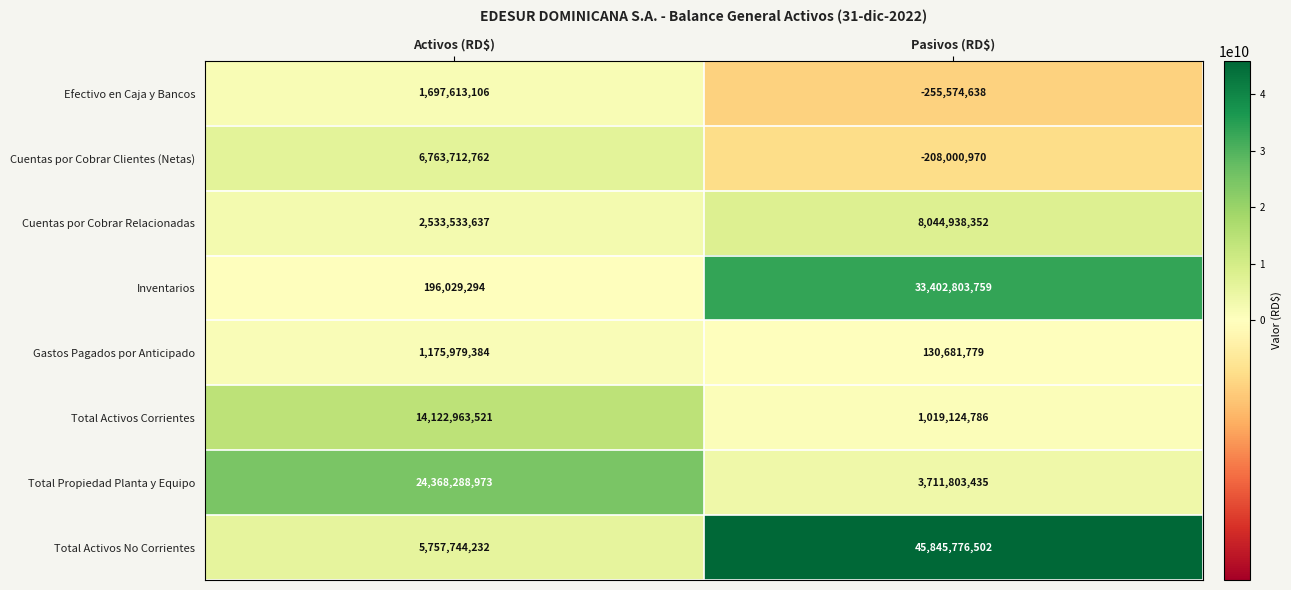

Which series has the largest range (max minus min)?

Total Activos No Corrientes